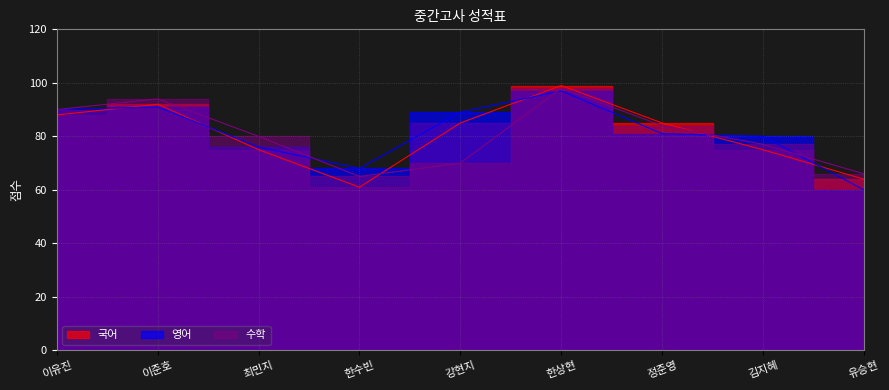

What are all the series names shown in the legend?

국어, 영어, 수학